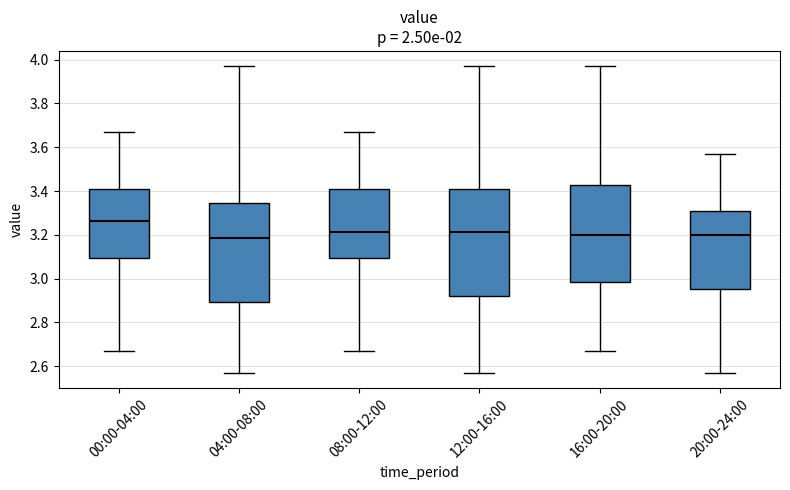

Reading left to right, transcribe this box plot: for each box, give where its median line is, the range the box spans, and where its two whiskers end, as read against the y-axis. The values are not printed on the chart, so give them approximately, as read against the axis.

00:00-04:00: median 3.26, box 3.10 to 3.40, whiskers 2.68 to 3.68
04:00-08:00: median 3.18, box 2.90 to 3.34, whiskers 2.58 to 3.98
08:00-12:00: median 3.22, box 3.10 to 3.40, whiskers 2.68 to 3.68
12:00-16:00: median 3.22, box 2.92 to 3.40, whiskers 2.58 to 3.98
16:00-20:00: median 3.20, box 2.98 to 3.44, whiskers 2.68 to 3.98
20:00-24:00: median 3.20, box 2.96 to 3.30, whiskers 2.58 to 3.58